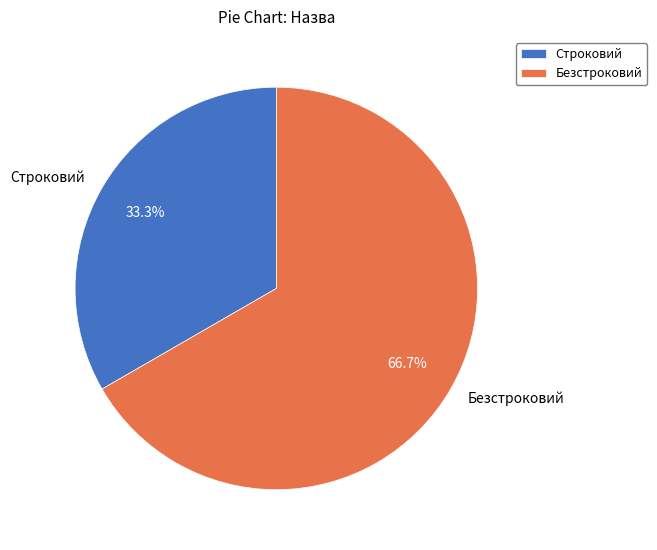

To the nearest percent, what is the combined percentage of Строковий and Безстроковий?

100%